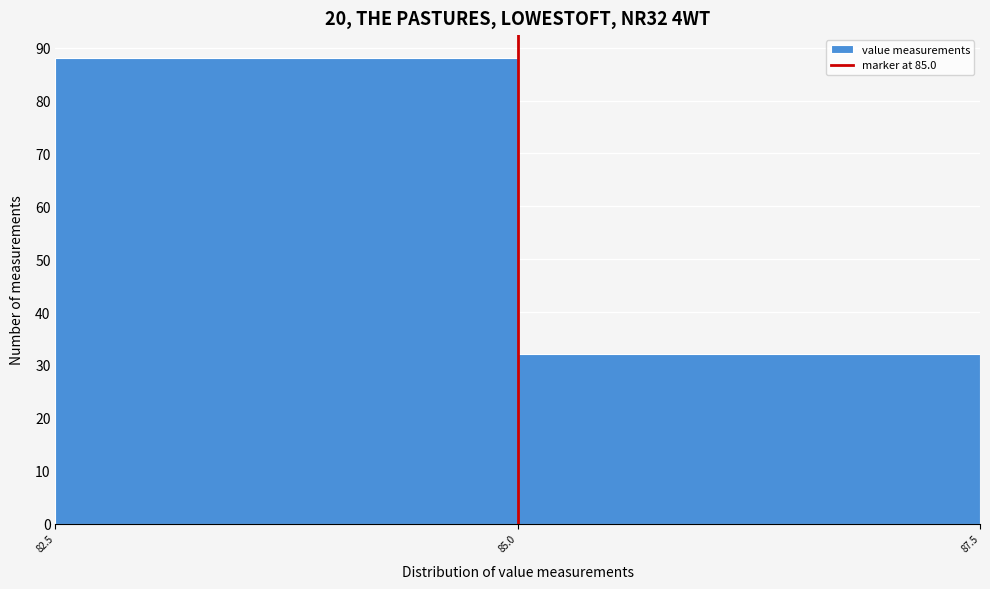

Reading left to right, list every bar in this chart as the range it spans on the x-axis followed by its height. The values are not printed on the chart, so give them approximately, as read against the axis.

82.5 to 85.0: 88
85.0 to 87.5: 32